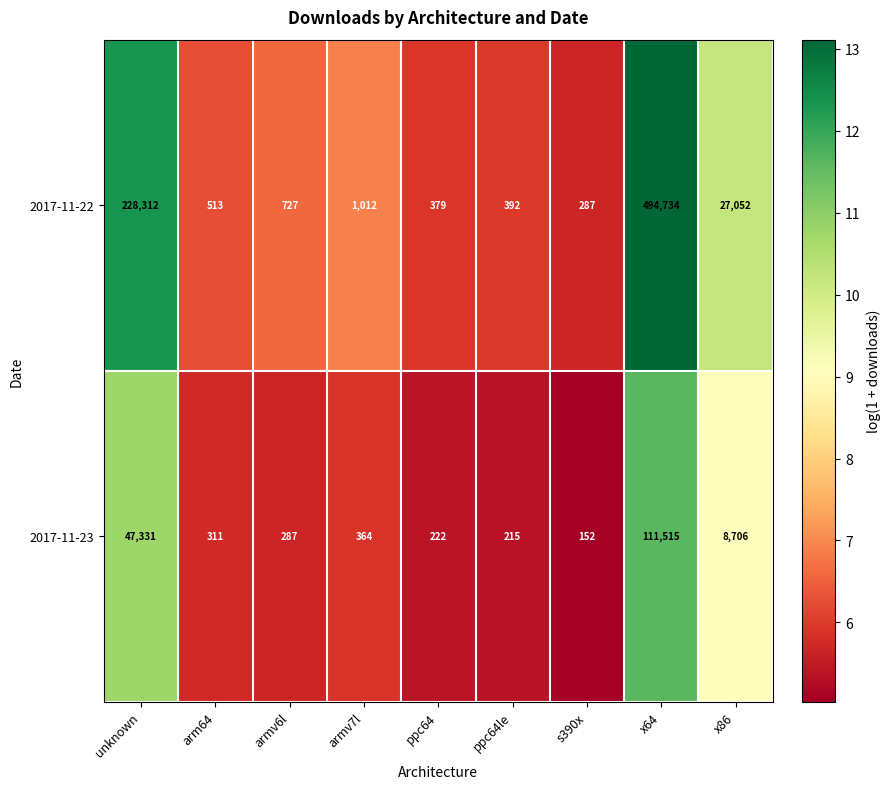

Which series has the widest spread of values?

2017-11-22